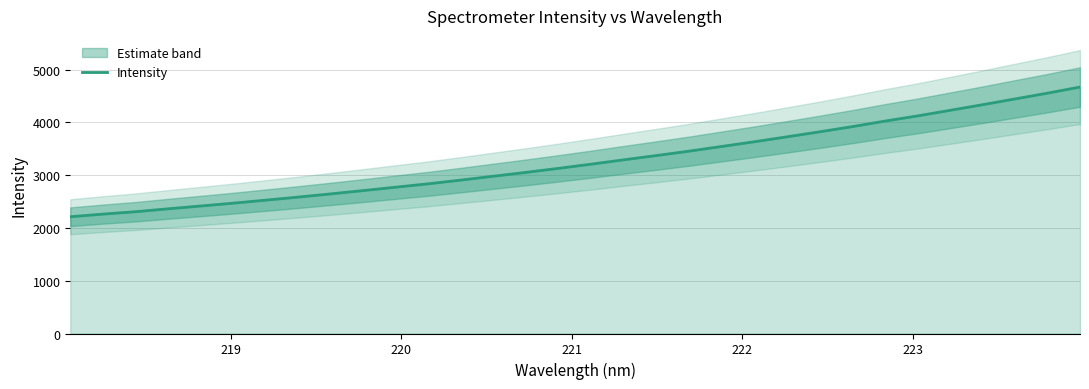

What is the maximum value for Intensity?

4669.8